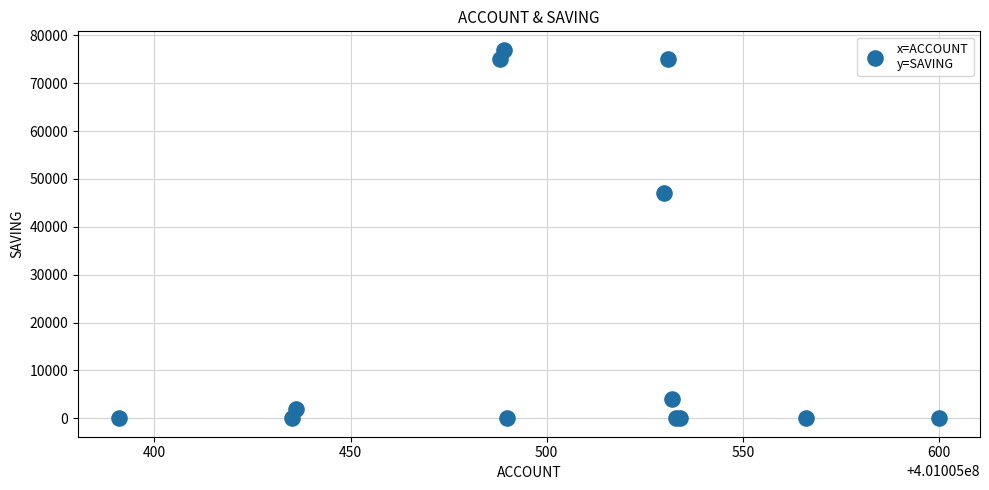

What Y value in the scatter plot is closest to 38500?

47000